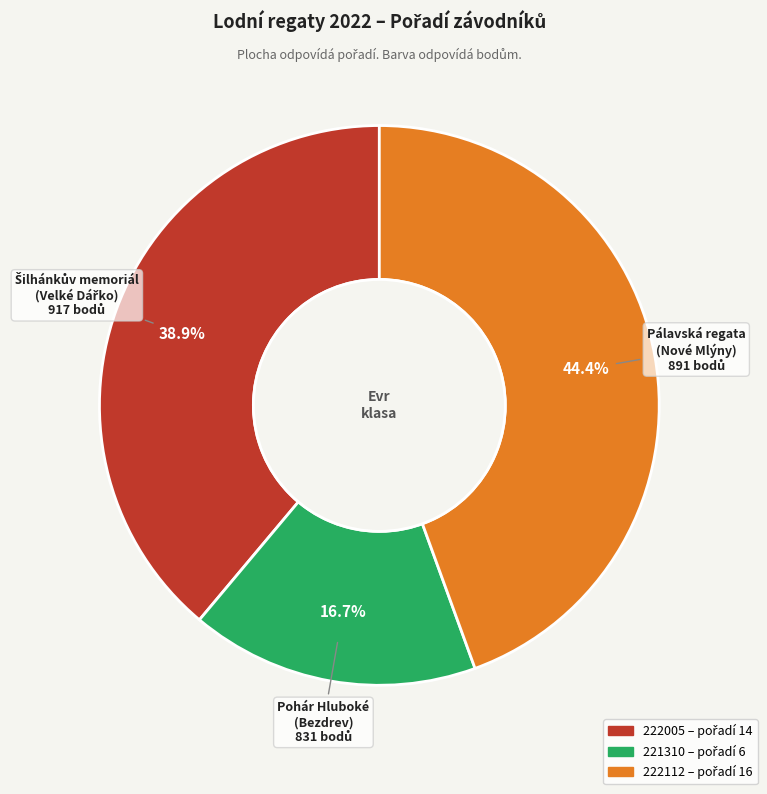

Count the number of slices in the pie.

3